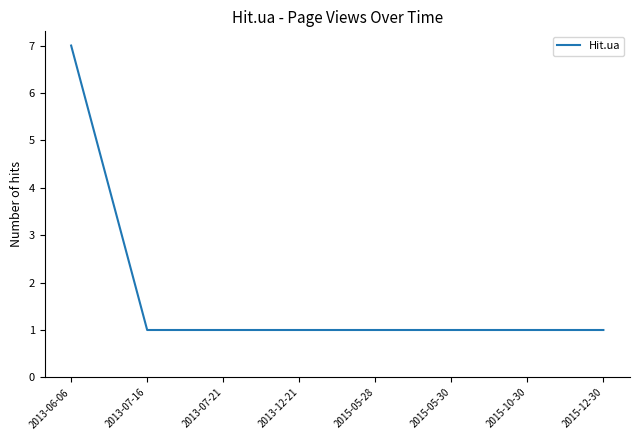

The value at 2015-05-30 is 1. True or false?

True